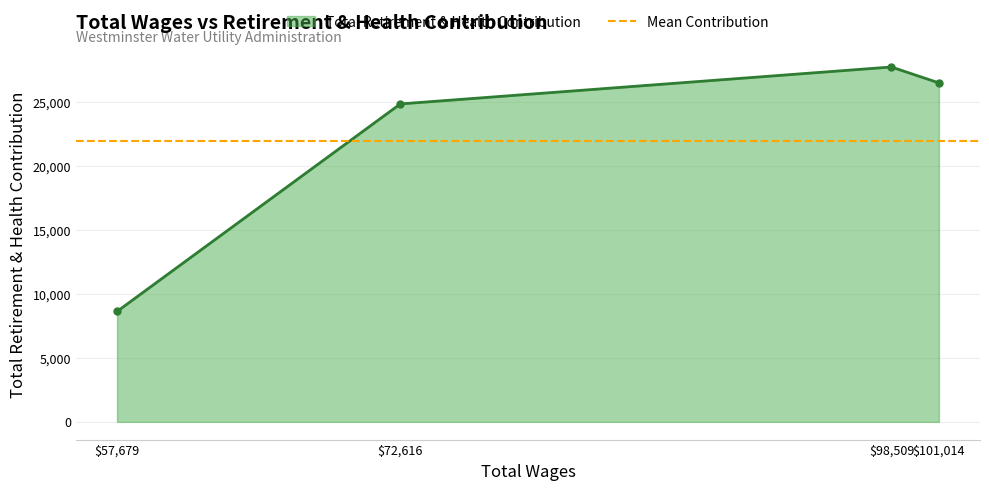

Reading left to right, transcribe all the data shown in this chart.

8614	24811	27694	26452